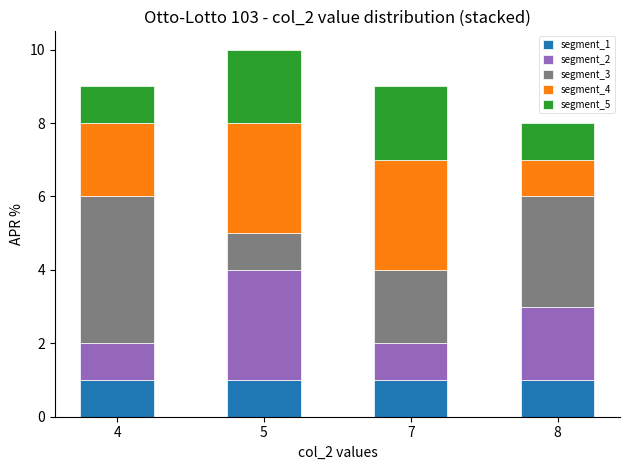

Reading left to right, transcribe the values for segment_1.

4=1	5=1	7=1	8=1